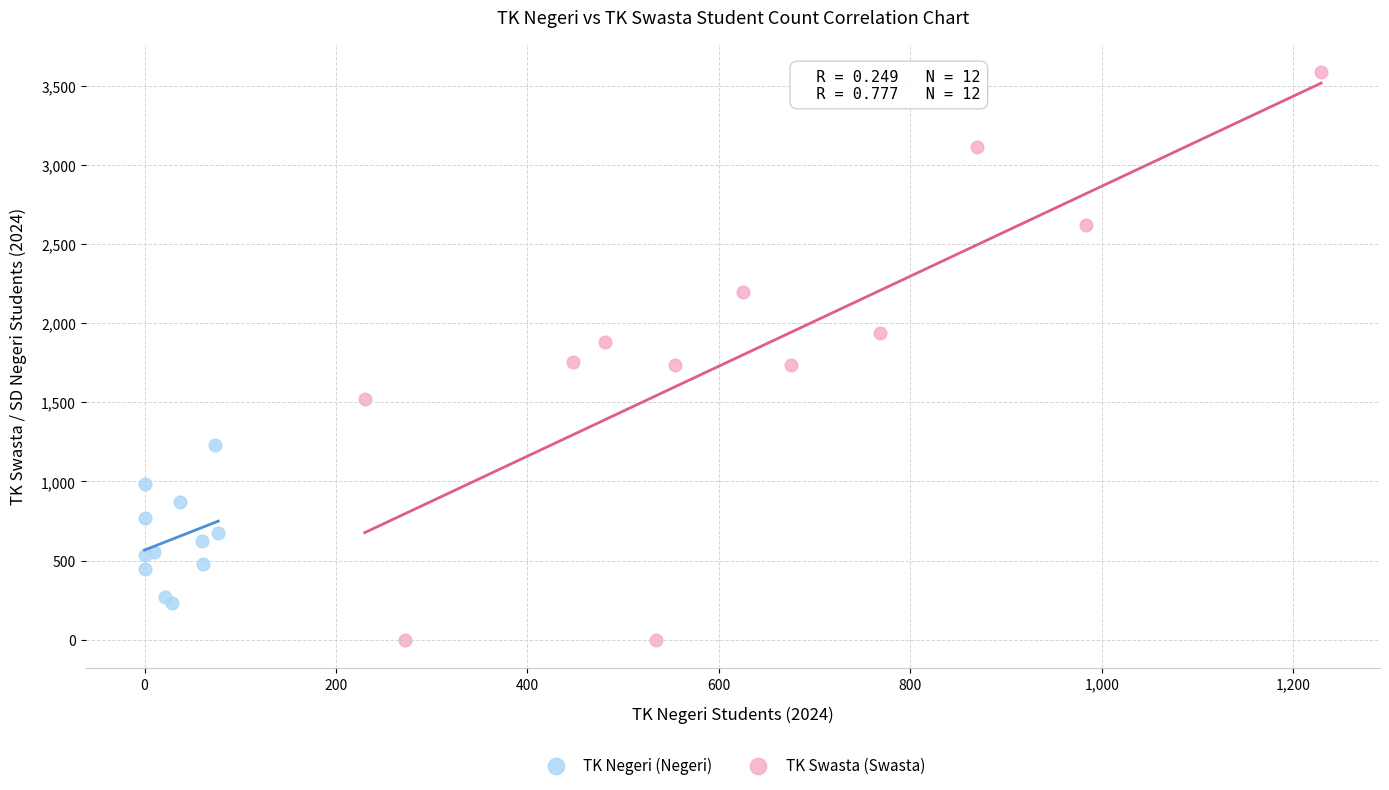

Which series has the widest spread of Y values?

TK Swasta (Swasta)